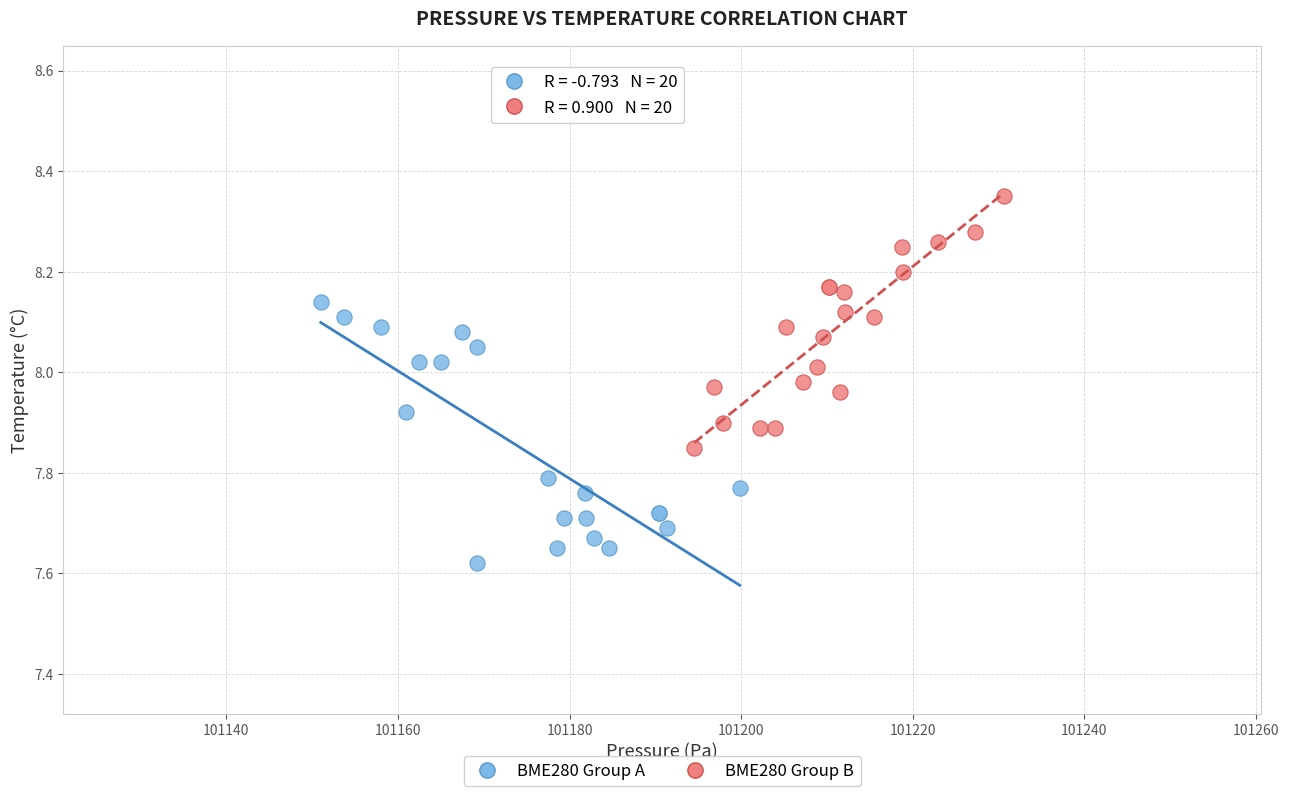

Which series contains the highest Y value?

BME280 Group B